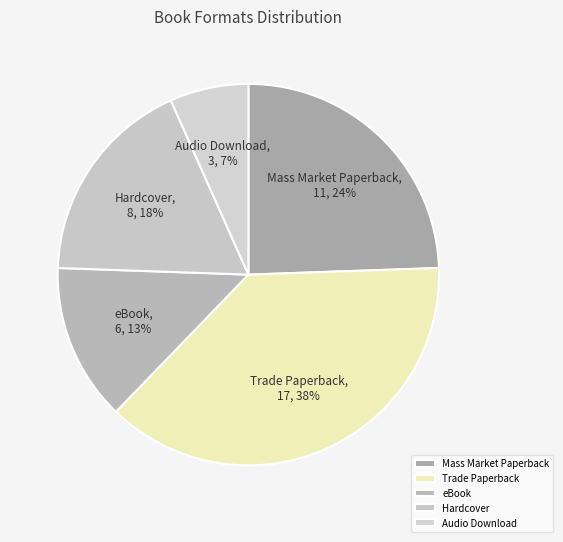

How many slices are in this pie chart?

5